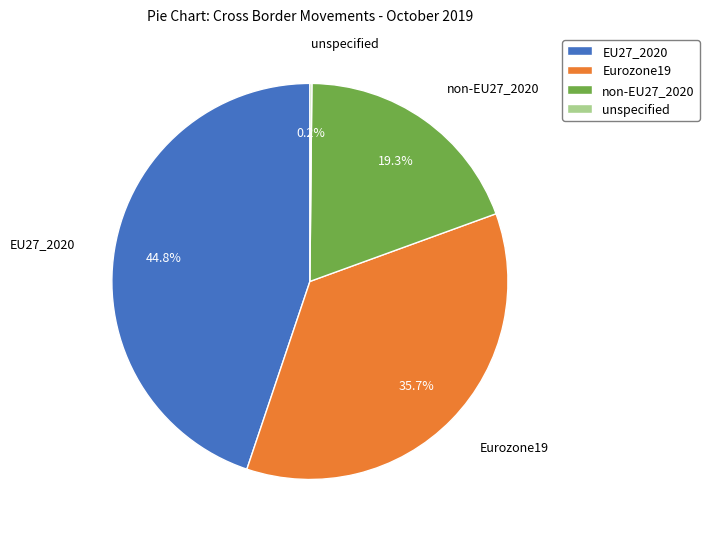

To the nearest percent, what portion does non-EU27_2020 represent?

19%